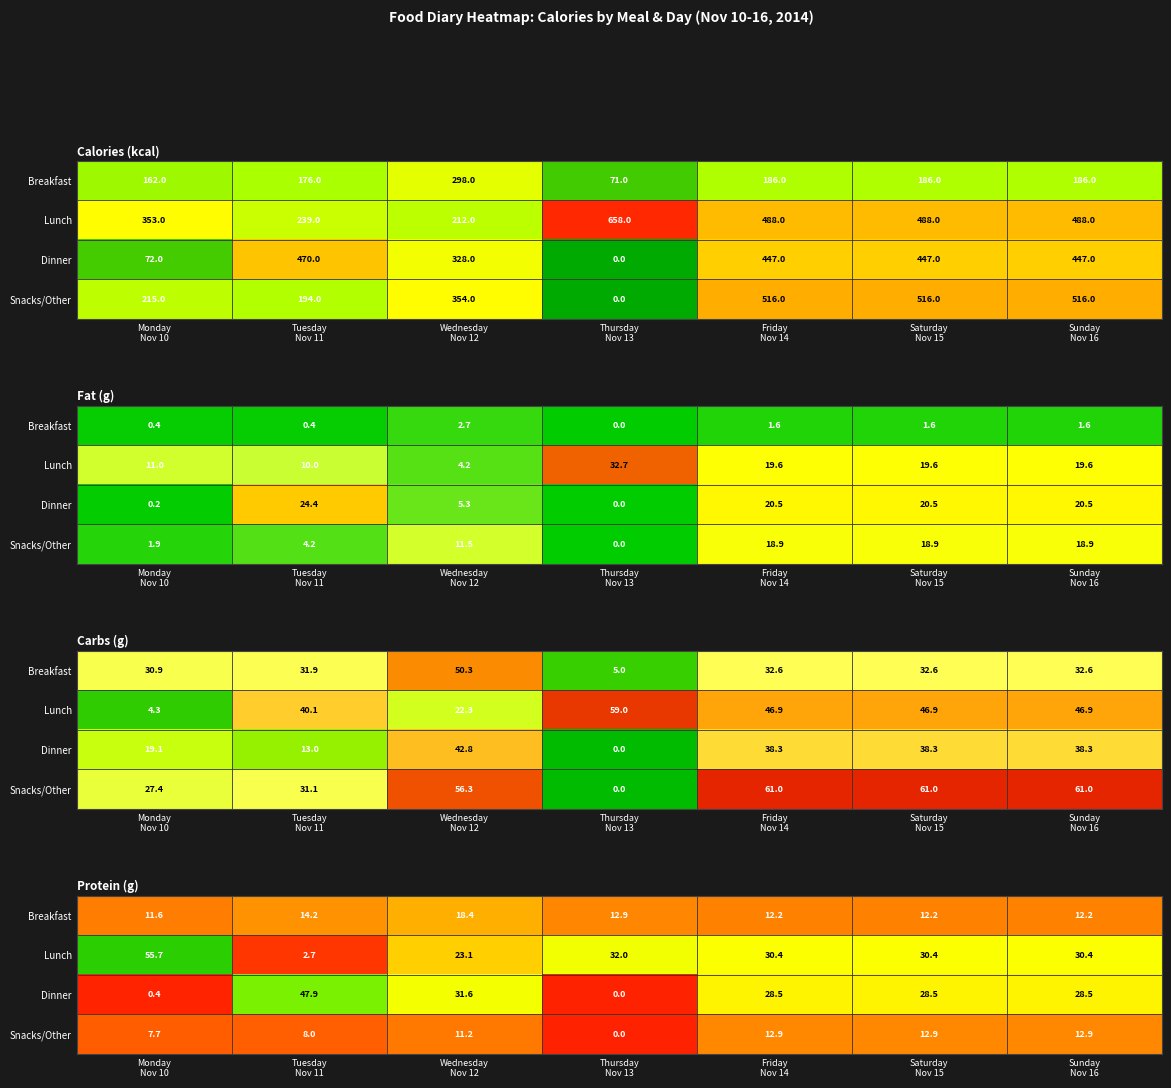

What is the total value across all series at Friday
Nov 14?

84.1